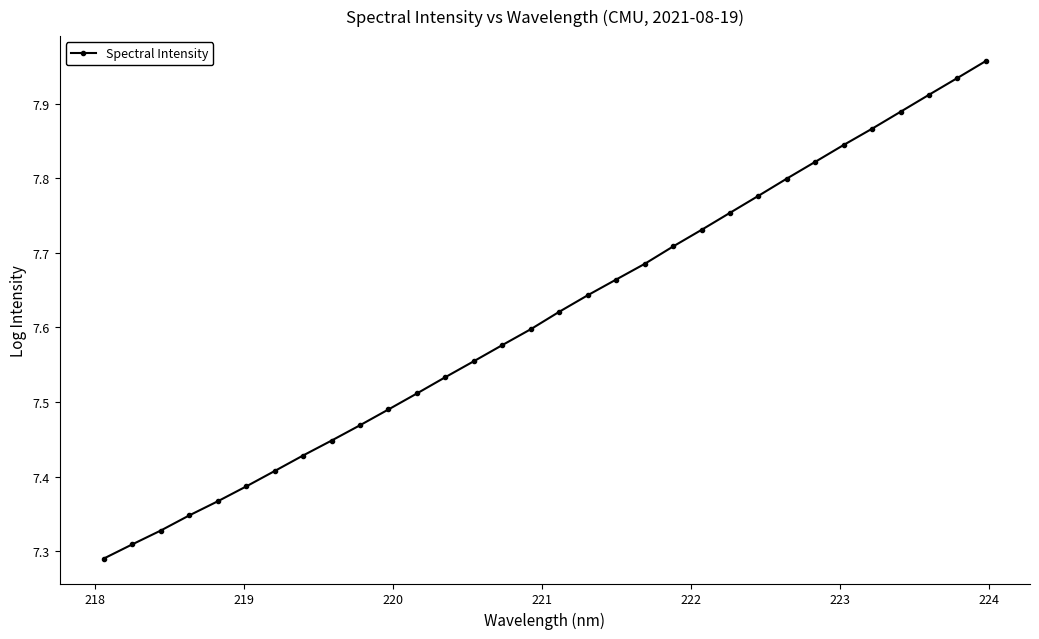

What is the difference between the maximum and minimum values?

0.7